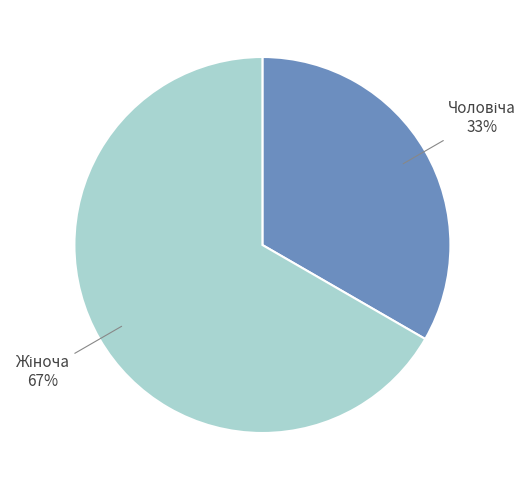

To the nearest percent, what is the average slice percentage?

50%